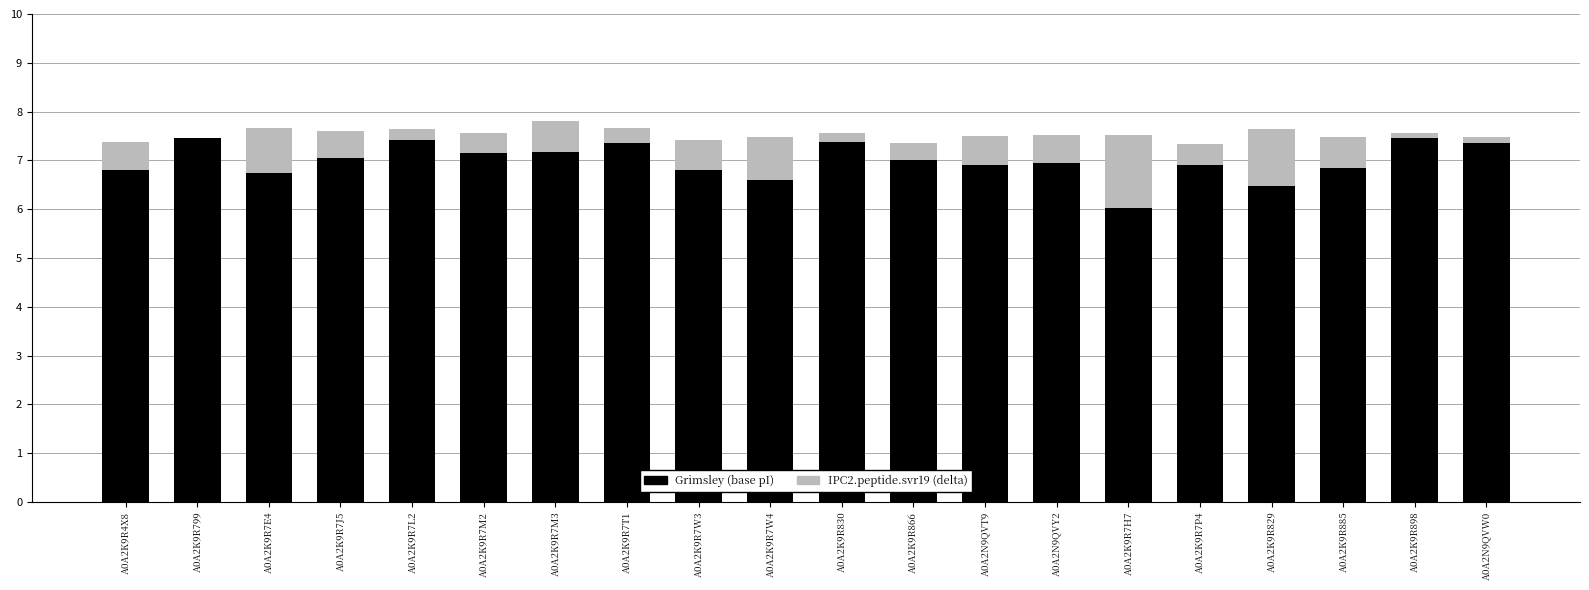

Reading right to left, list all the values displayed in this chart.

Grimsley (base pI): A0A2N9QVW0=7.4	A0A2K9R898=7.5	A0A2K9R885=6.9	A0A2K9R829=6.5	A0A2K9R7P4=6.9	A0A2K9R7H7=6.0	A0A2N9QVY2=6.9	A0A2N9QVT9=6.9	A0A2K9R866=7.0	A0A2K9R830=7.6	A0A2K9R7W4=6.6	A0A2K9R7W3=6.8	A0A2K9R7T1=7.4	A0A2K9R7M3=7.2	A0A2K9R7M2=7.1	A0A2K9R7L2=7.4	A0A2K9R7J5=7.0	A0A2K9R7E4=6.7	A0A2K9R799=7.5	A0A2K9R4X8=6.8
IPC2.peptide.svr19 (delta): A0A2N9QVW0=0.1	A0A2K9R898=0.1	A0A2K9R885=0.6	A0A2K9R829=1.2	A0A2K9R7P4=0.4	A0A2K9R7H7=1.5	A0A2N9QVY2=0.6	A0A2N9QVT9=0.6	A0A2K9R866=0.3	A0A2K9R830=-0.2	A0A2K9R7W4=0.9	A0A2K9R7W3=0.6	A0A2K9R7T1=0.3	A0A2K9R7M3=0.6	A0A2K9R7M2=0.4	A0A2K9R7L2=0.2	A0A2K9R7J5=0.6	A0A2K9R7E4=0.9	A0A2K9R799=0.0	A0A2K9R4X8=0.6